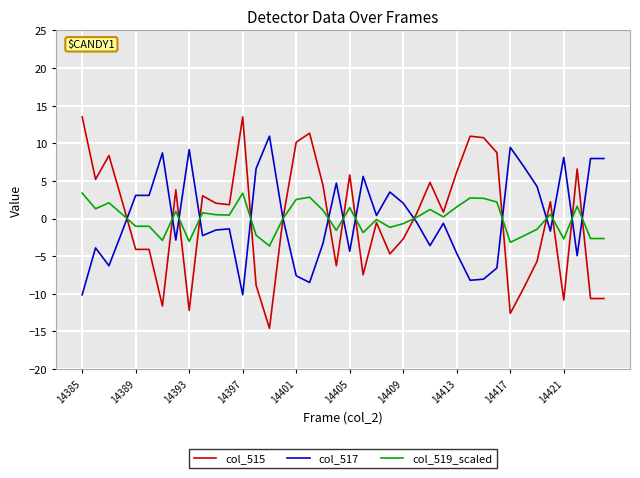

Which series has the largest range (max minus min)?

col_515